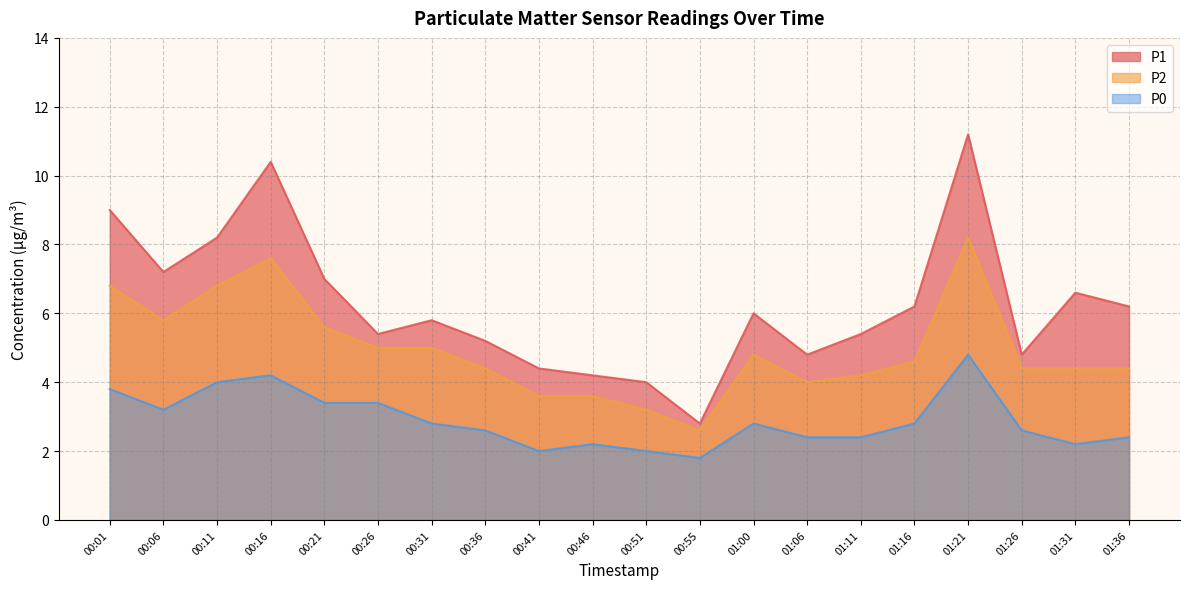

Reading right to left, list all the values displayed in this chart.

P1: 01:36=6.2	01:31=6.6	01:26=4.8	01:21=11.2	01:16=6.2	01:11=5.4	01:06=4.8	01:00=6.0	00:55=2.8	00:51=4.0	00:46=4.2	00:41=4.4	00:36=5.2	00:31=5.8	00:26=5.4	00:21=7.0	00:16=10.4	00:11=8.2	00:06=7.2	00:01=9.0
P2: 01:36=4.4	01:31=4.4	01:26=4.4	01:21=8.2	01:16=4.6	01:11=4.2	01:06=4.0	01:00=4.8	00:55=2.6	00:51=3.2	00:46=3.6	00:41=3.6	00:36=4.4	00:31=5.0	00:26=5.0	00:21=5.6	00:16=7.6	00:11=6.8	00:06=5.8	00:01=6.8
P0: 01:36=2.4	01:31=2.2	01:26=2.6	01:21=4.8	01:16=2.8	01:11=2.4	01:06=2.4	01:00=2.8	00:55=1.8	00:51=2.0	00:46=2.2	00:41=2.0	00:36=2.6	00:31=2.8	00:26=3.4	00:21=3.4	00:16=4.2	00:11=4.0	00:06=3.2	00:01=3.8